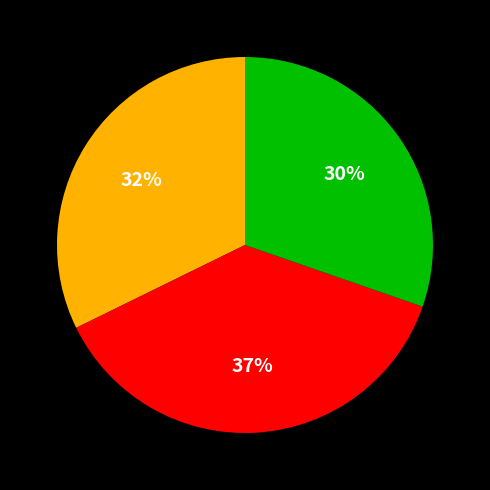

Does any single category account for the majority?

No